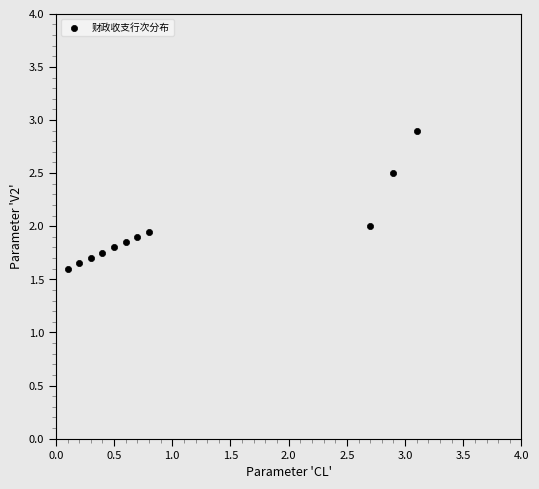

What is the average Y value?

2.0